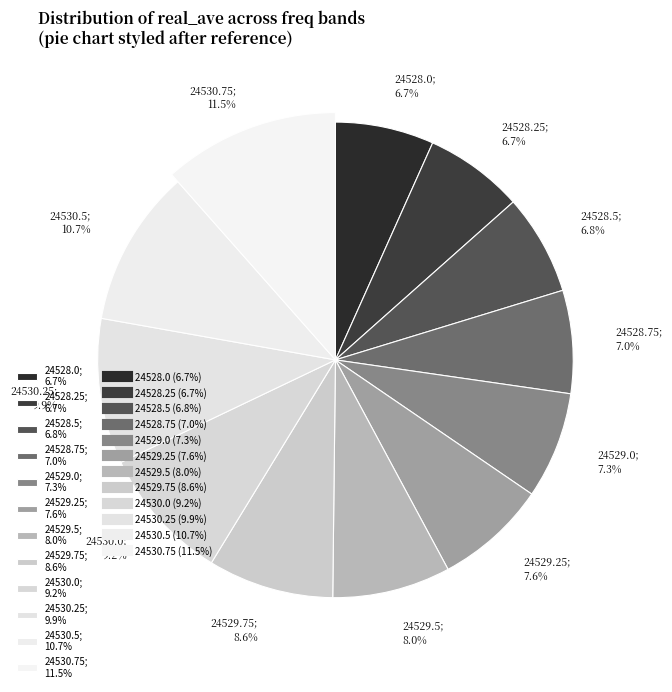

What is the total percentage of 24528.75 and 24529.25?

14.6%